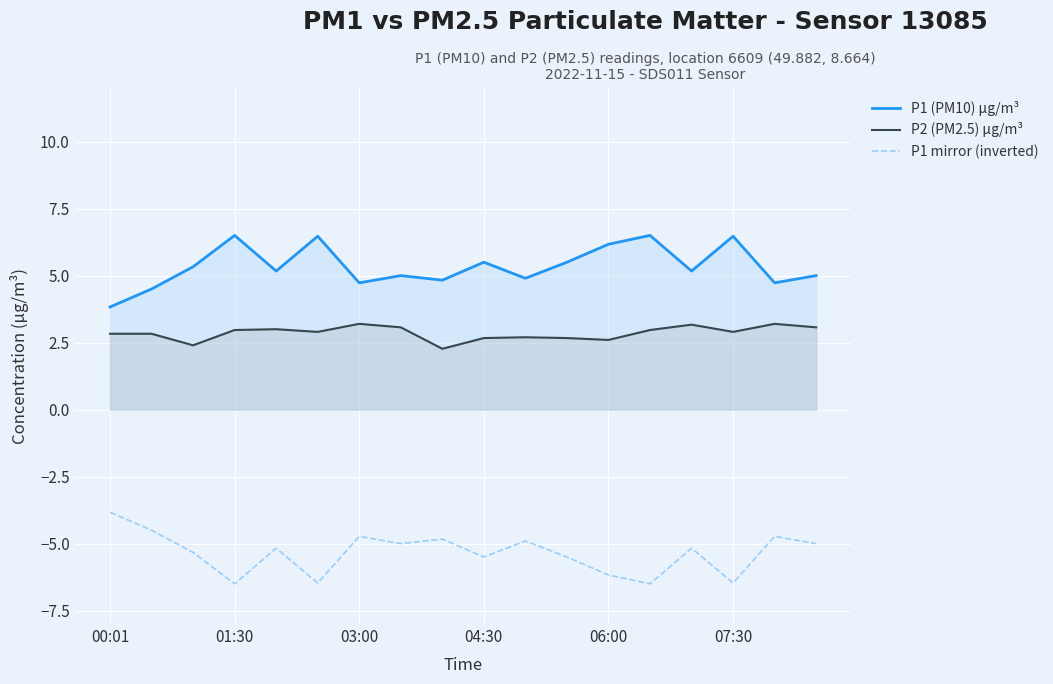

List the series in order of their peak value, highest first.

P1 (PM10) µg/m³, P2 (PM2.5) µg/m³, P1 mirror (inverted)